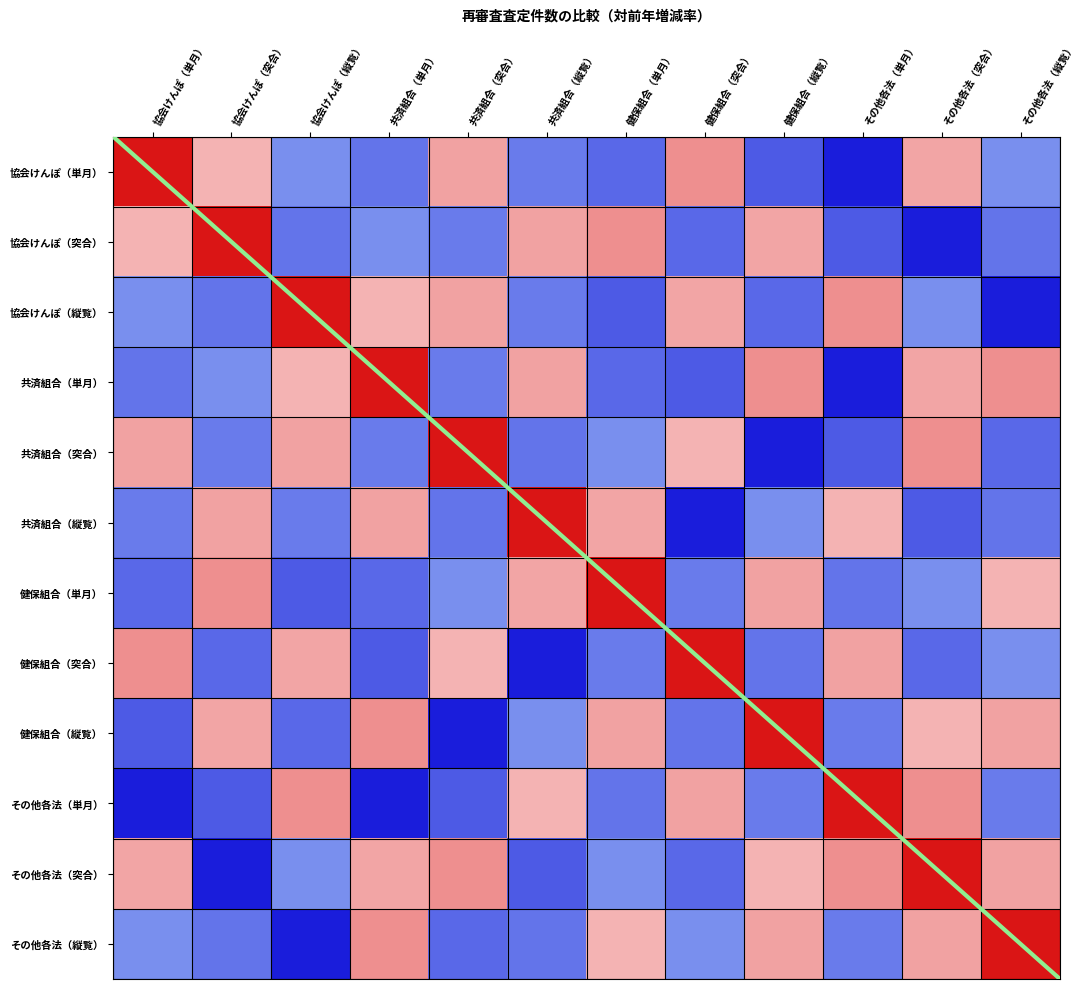

What is the maximum value shown in the chart?

28.7